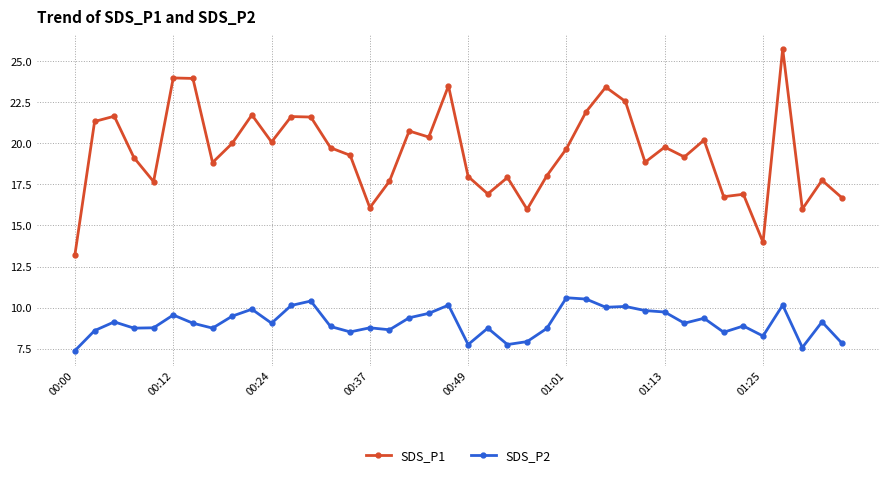

Rank the series by their average value, from lowest to highest.

SDS_P2, SDS_P1